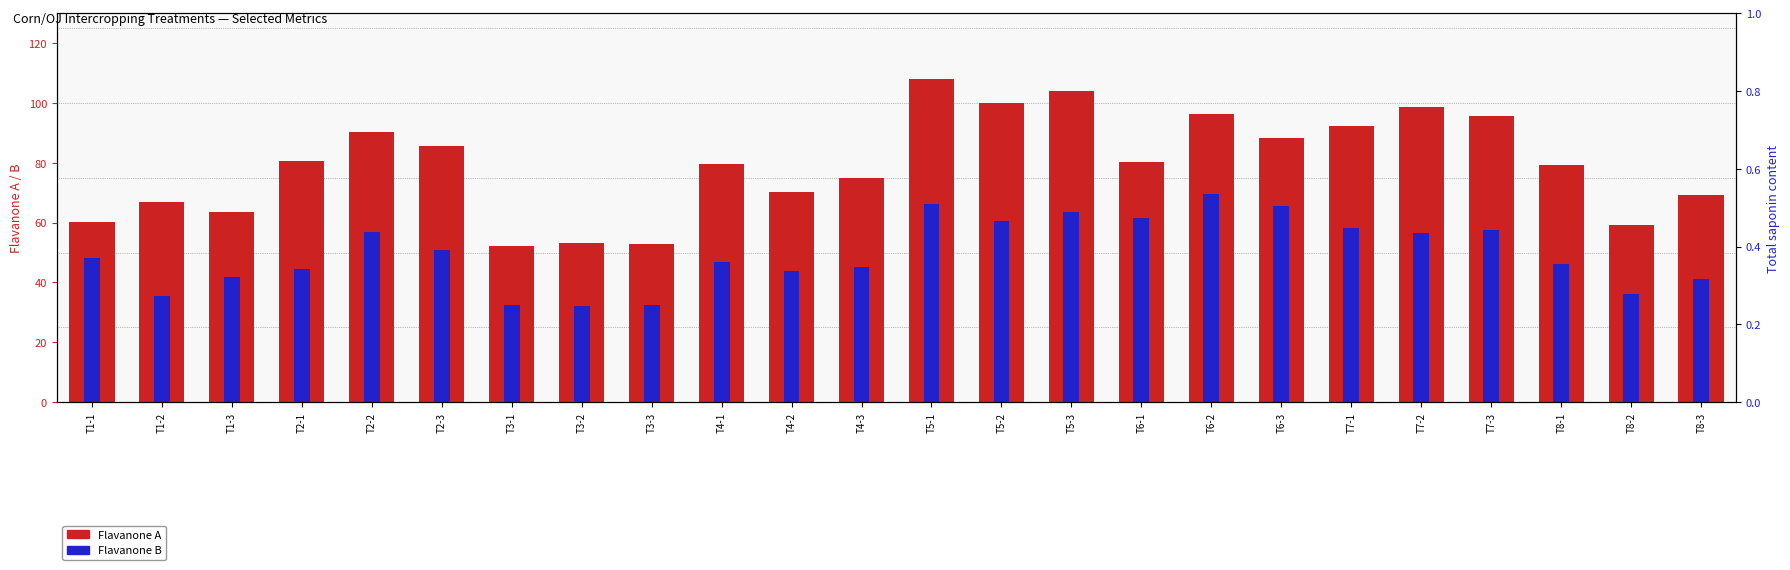

Reading right to left, list all the values displayed in this chart.

Flavanone A: 69.1	59.2	79.1	95.5	98.8	92.3	88.3	96.3	80.2	103.9	99.9	107.9	74.8	70.1	79.5	52.7	53.1	52.2	85.5	90.4	80.7	63.6	67.0	60.2
Flavanone B: 41.1	36.0	46.2	57.4	56.4	58.3	65.5	69.6	61.4	63.5	60.7	66.3	45.2	43.7	46.8	32.4	32.2	32.6	50.7	56.8	44.5	41.8	35.4	48.3
Total saponin content: 0.2	0.2	0.2	0.2	0.2	0.2	0.2	0.2	0.2	0.2	0.2	0.2	0.2	0.2	0.2	0.2	0.2	0.2	0.1	0.2	0.1	0.1	0.1	0.2